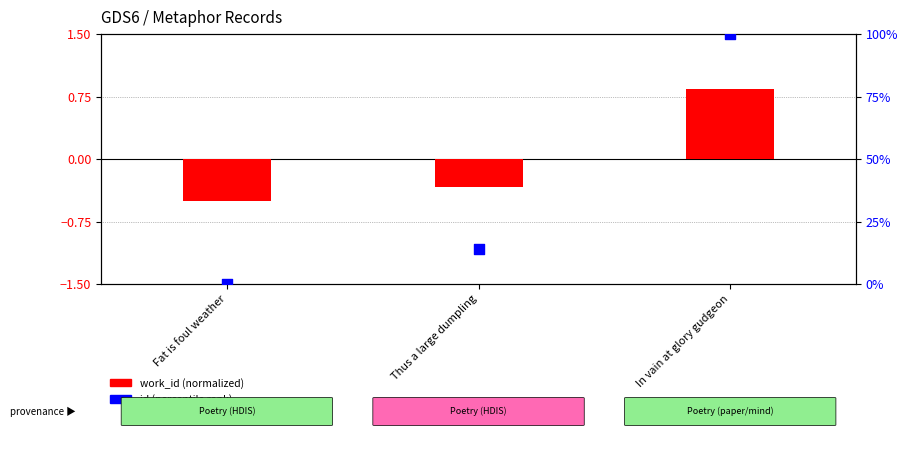

What is the total value across all series at In vain at glory gudgeon?

100.8